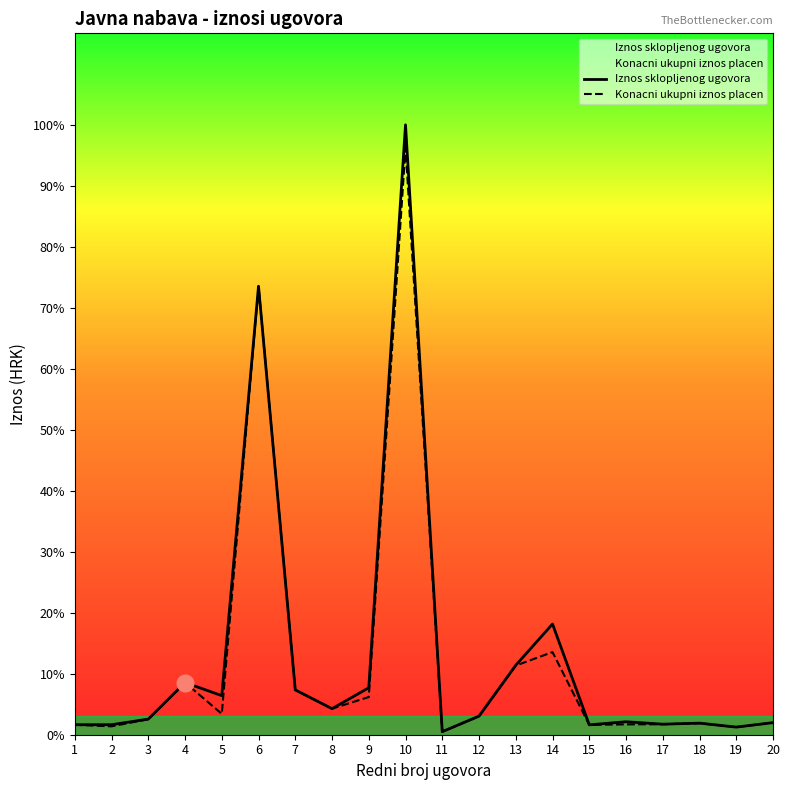

How many data points in Konacni ukupni iznos placen are less than 112193?

10